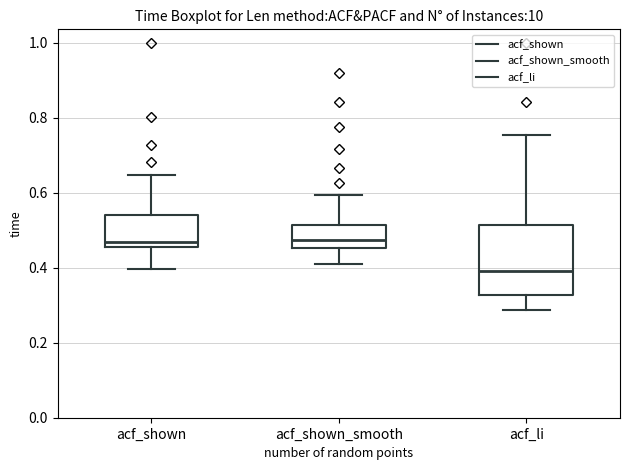

Where does the upper whisker of the box for acf_shown_smooth end on the y-axis? The values are not printed on the chart, so give them approximately, as read against the axis.

0.60